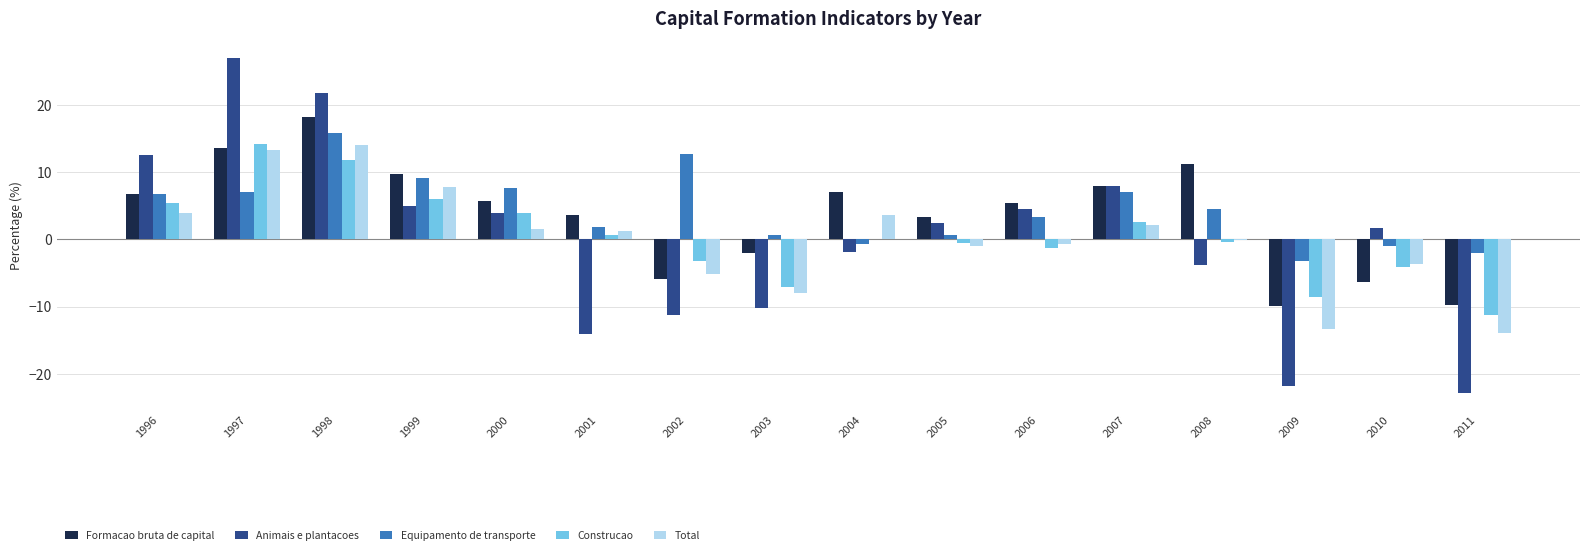

What is the highest value of the Animais e plantacoes series?

27.0